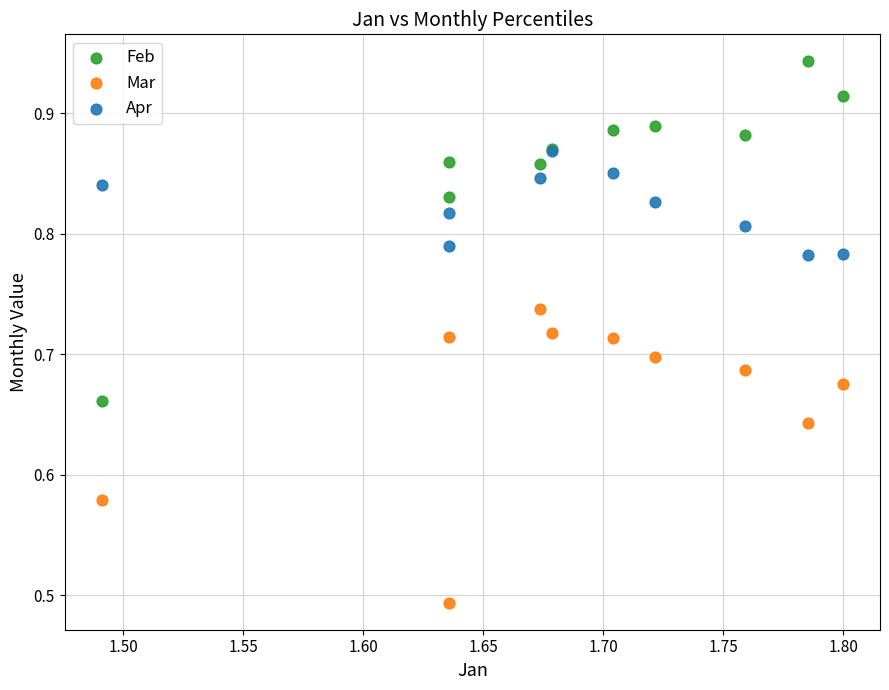

What are all the series names shown in the legend?

Feb, Mar, Apr